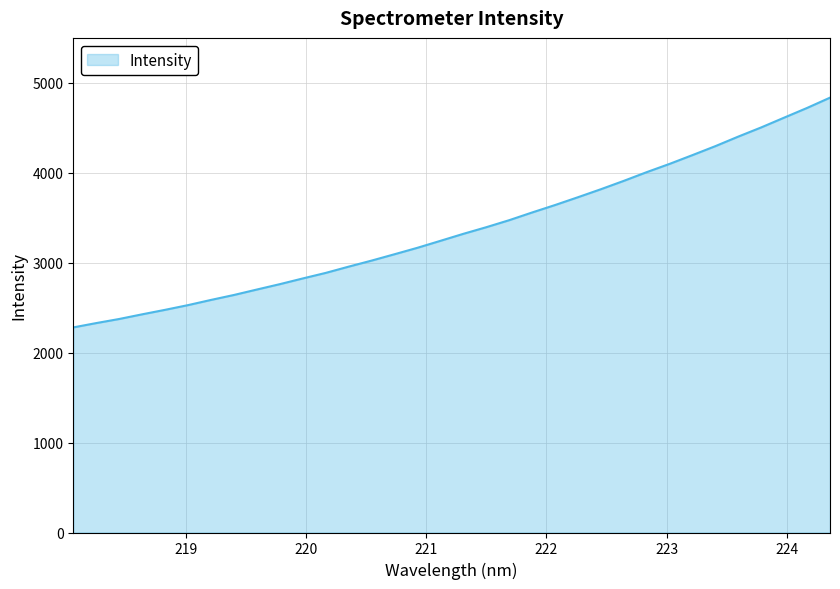

What is the greatest value displayed?

4835.5